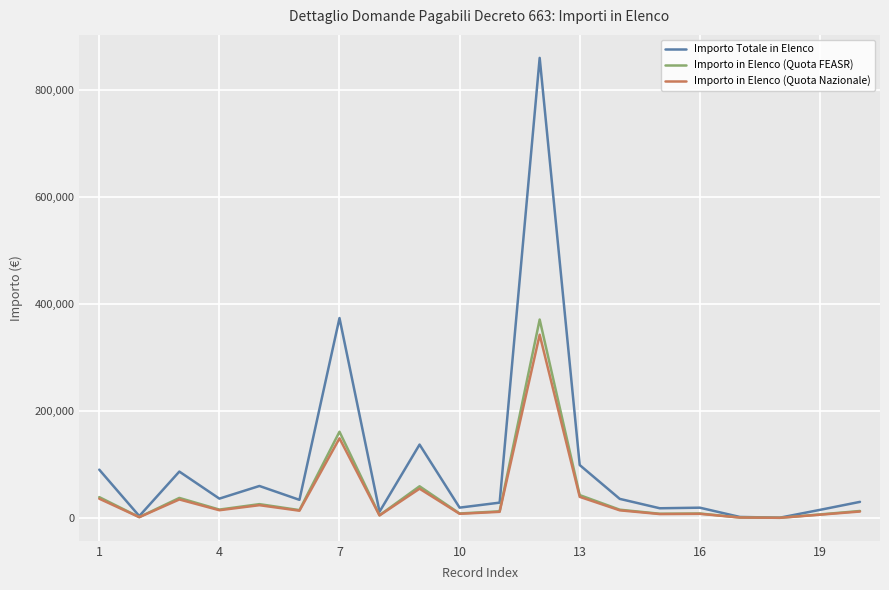

Does the chart display data point markers on the line(s)?

No